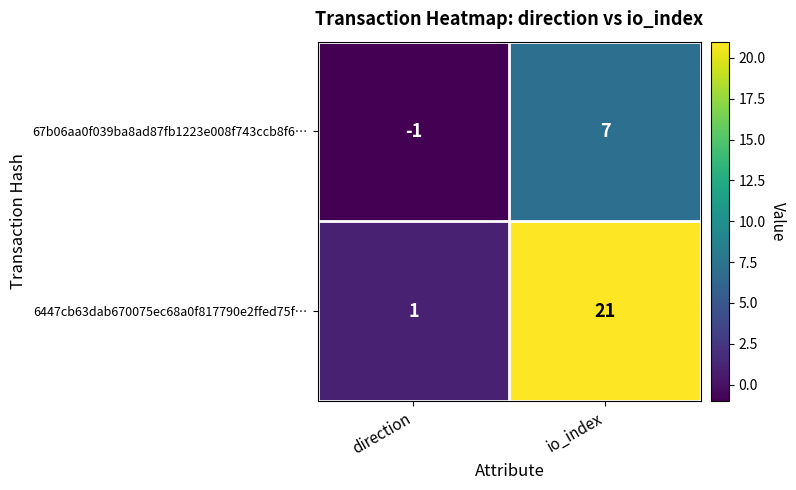

List the series in order of their peak value, highest first.

6447cb63dab670075ec68a0f817790e2ffed75f…, 67b06aa0f039ba8ad87fb1223e008f743ccb8f6…